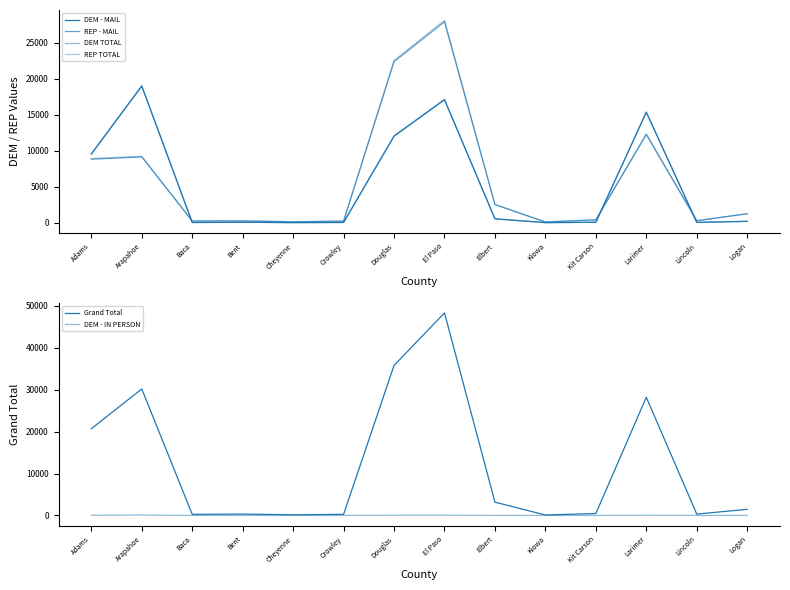

At which label is REP TOTAL closest to 14138?

Larimer